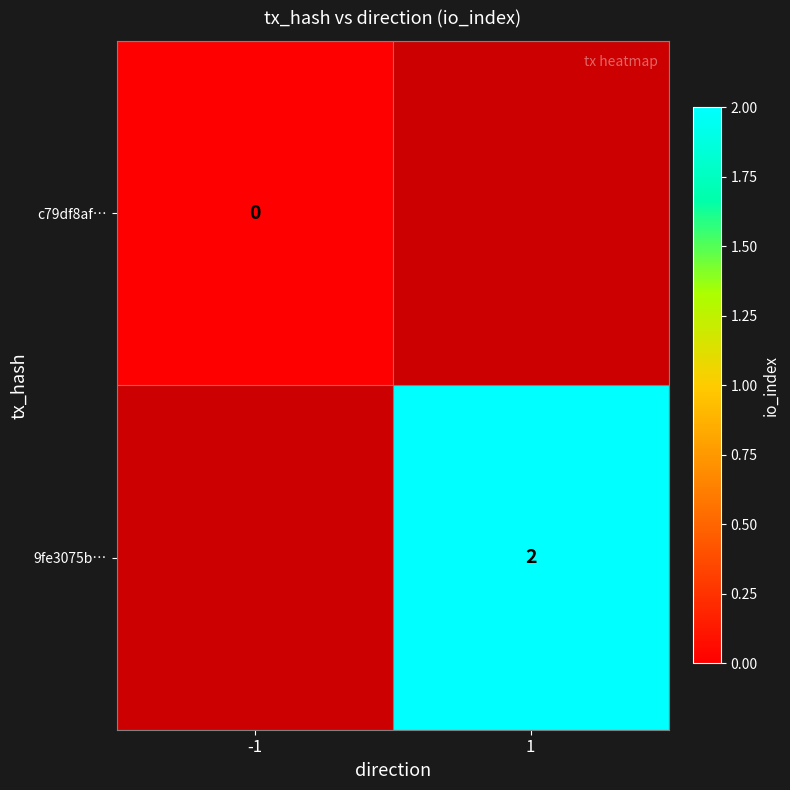

Is the value of 9fe3075b… at 1 greater than the value of c79df8af… at -1?

Yes